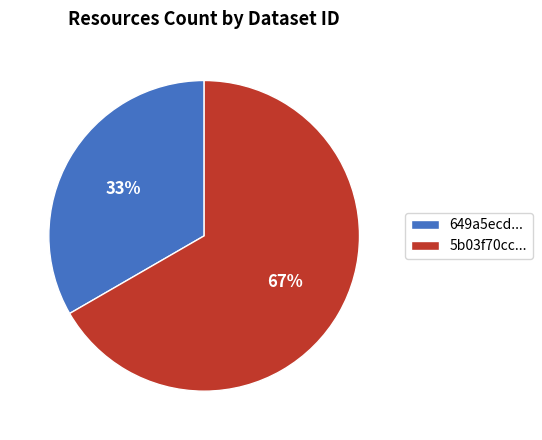

To the nearest percent, what is the average slice percentage?

50%